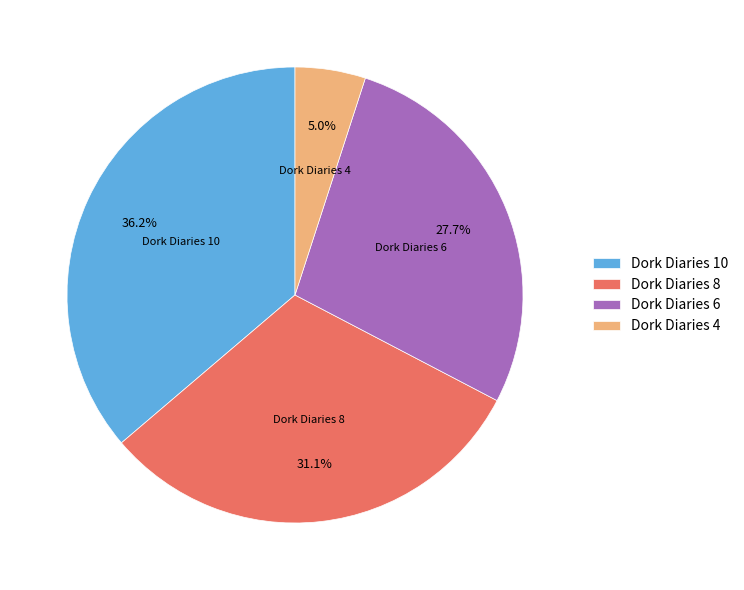

To the nearest percent, what is the average slice percentage?

25%